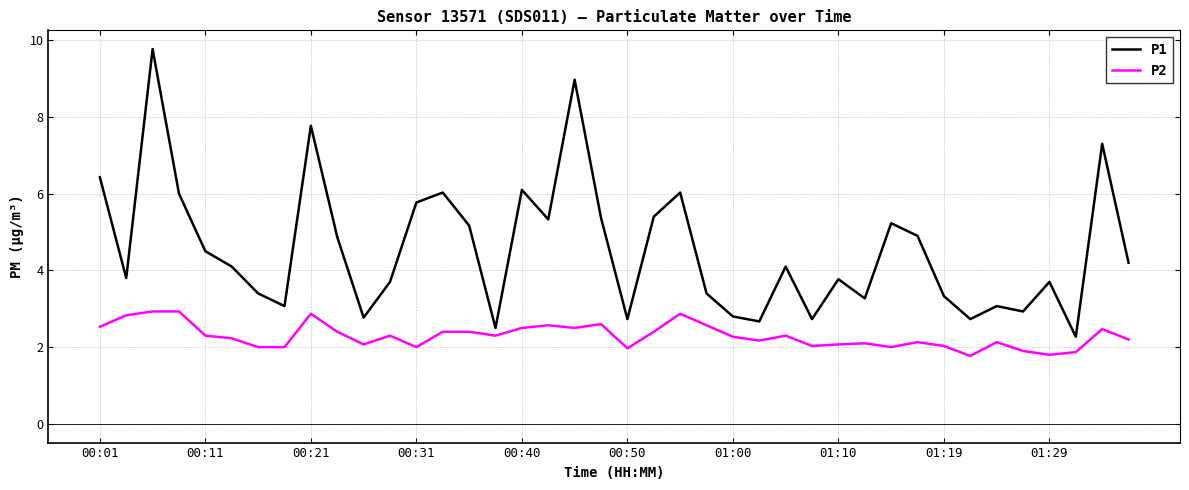

What is the difference between the maximum and minimum values in the P2 series?

1.2